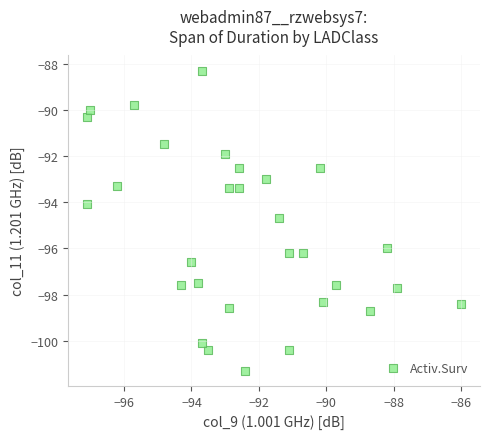

What is the range of Y values (max minus min)?

13.0